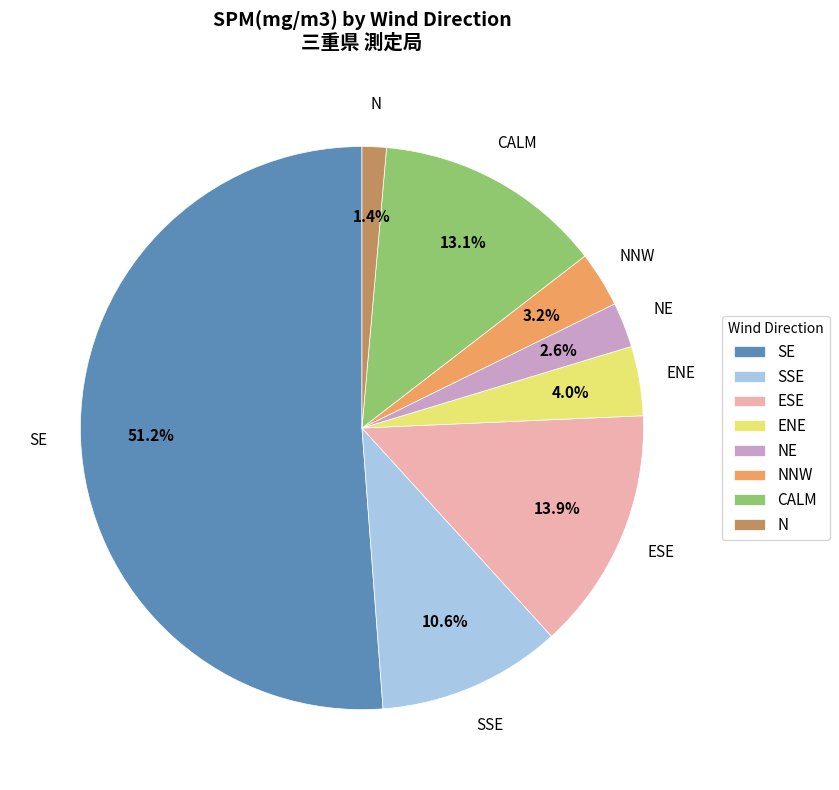

Combined, what portion of the pie is SSE and N?

12.0%